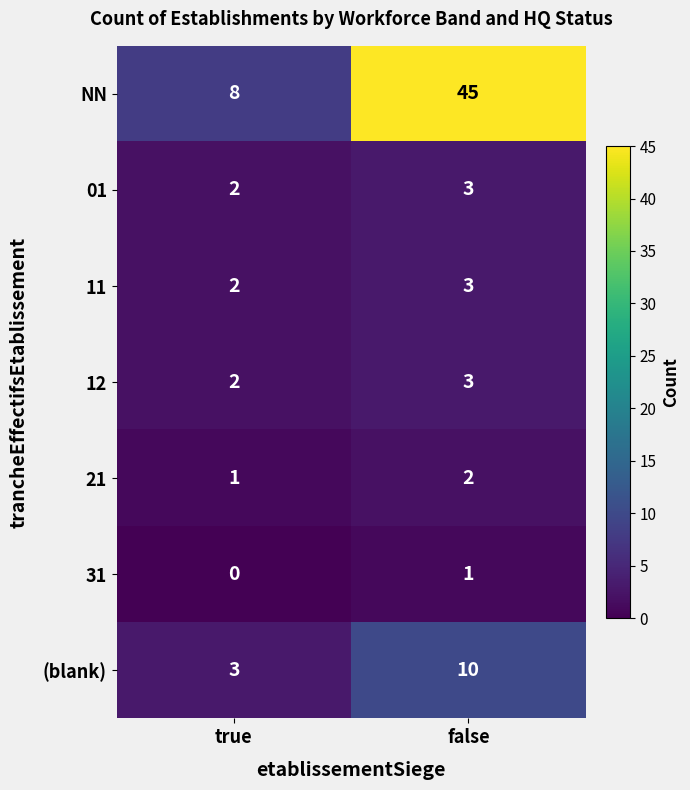

Which series has the widest spread of values?

NN